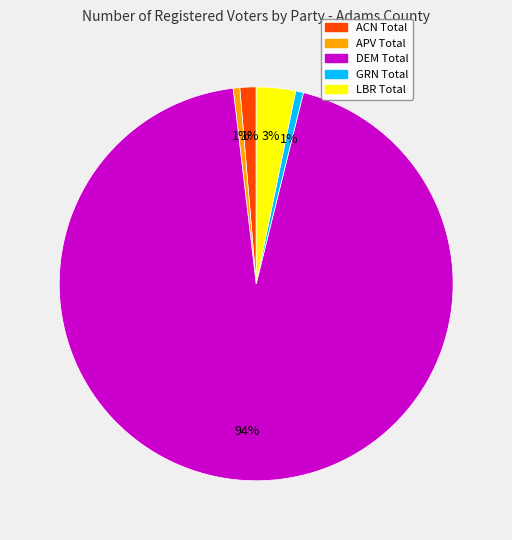

Between DEM and ACN, which is larger?

DEM